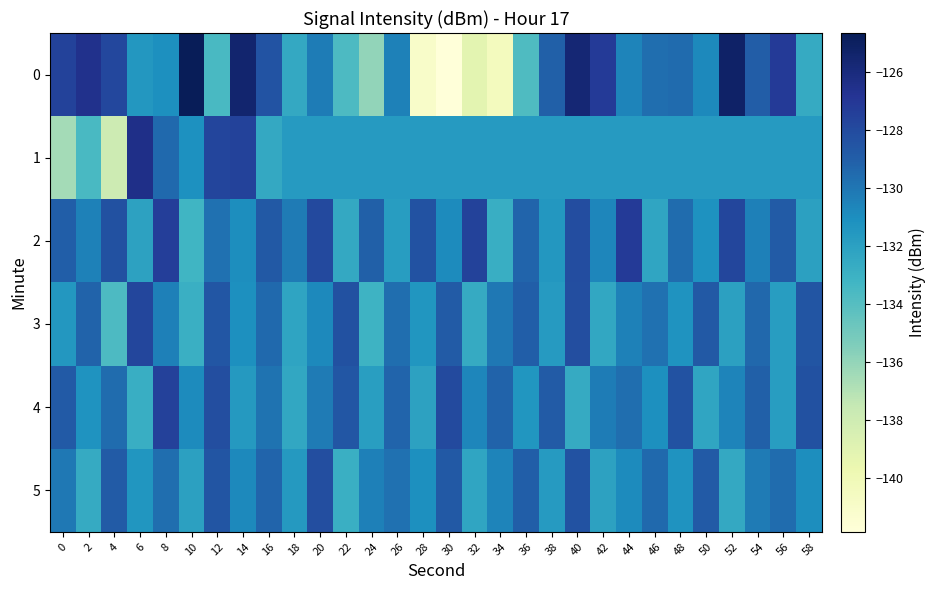

List the series in order of their peak value, lowest first.

5, 3, 4, 2, 1, 0